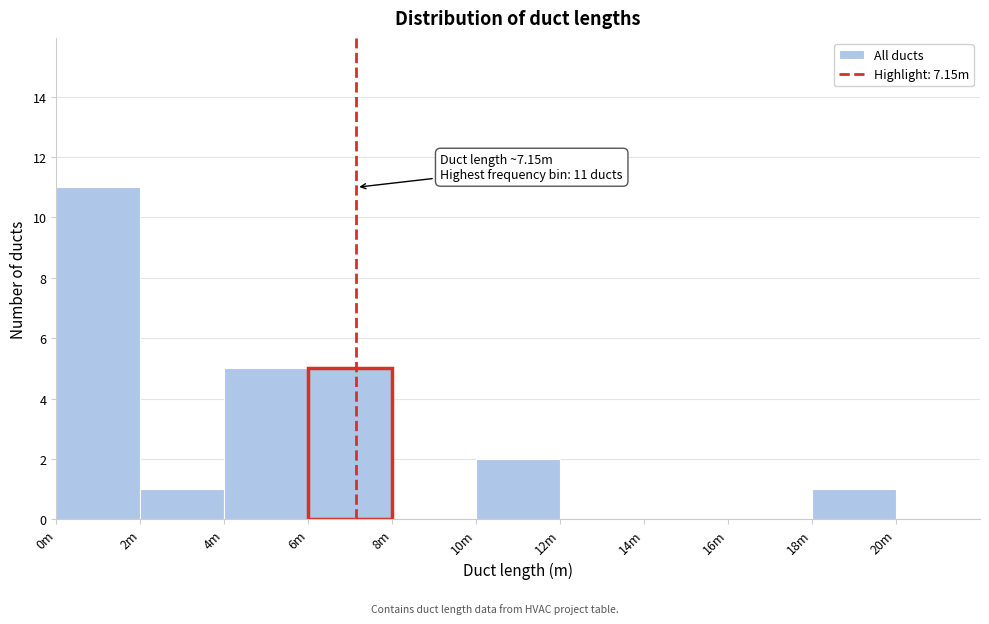

Reading left to right, list all the values displayed in this chart.

0m=11	2m=1	4m=5	6m=5	8m=0	10m=2	12m=0	14m=0	16m=0	18m=1